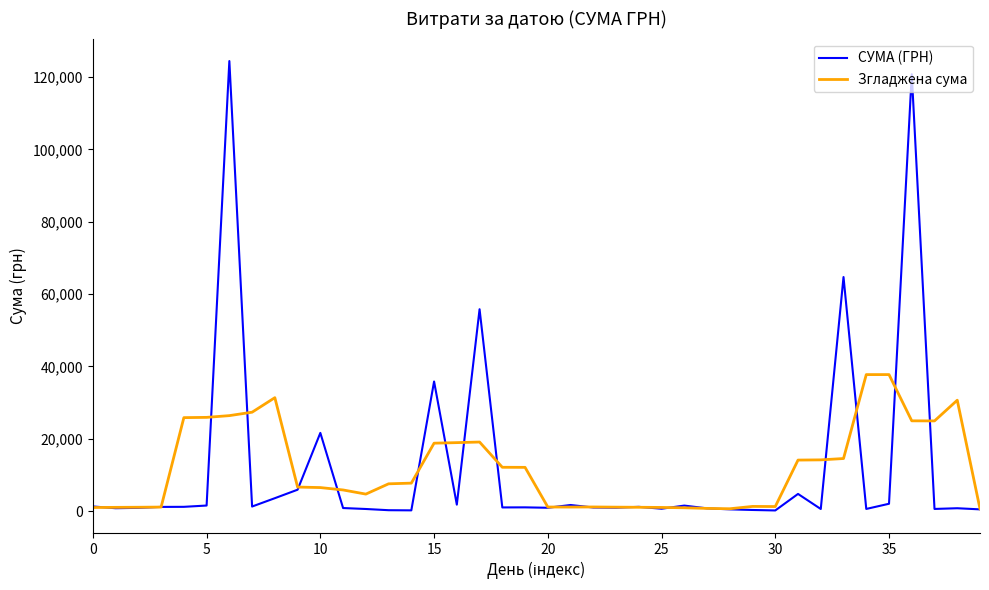

What is the highest value of the СУМА (ГРН) series?

124400.1